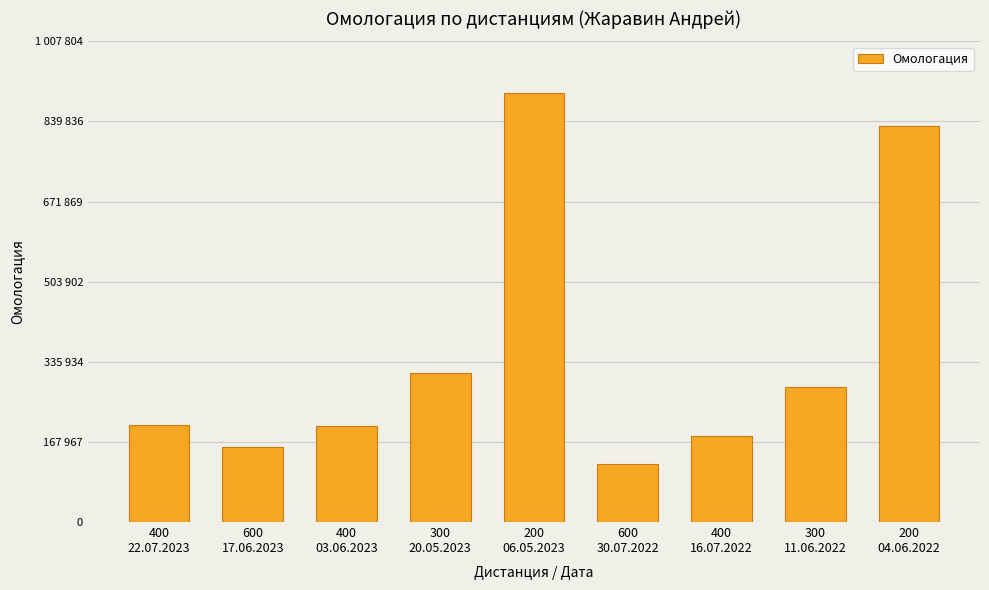

Does the chart contain stacked bars?

No